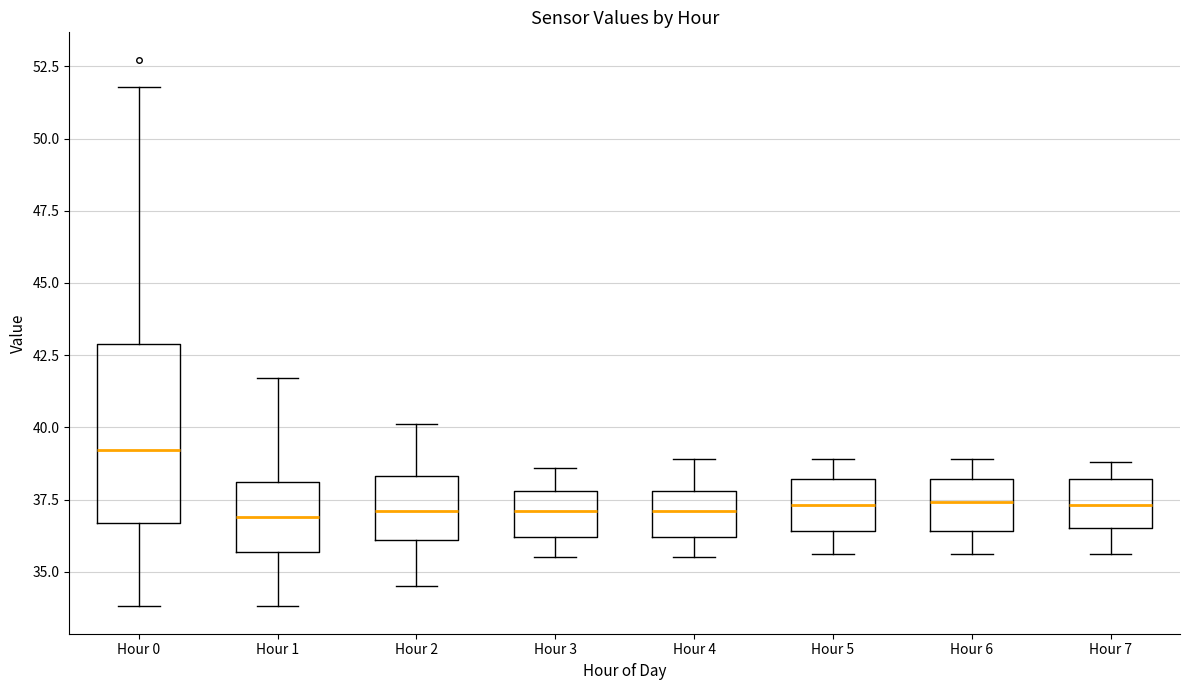

Where is the lower edge of the box for Hour 5 on the y-axis? The values are not printed on the chart, so give them approximately, as read against the axis.

36.5